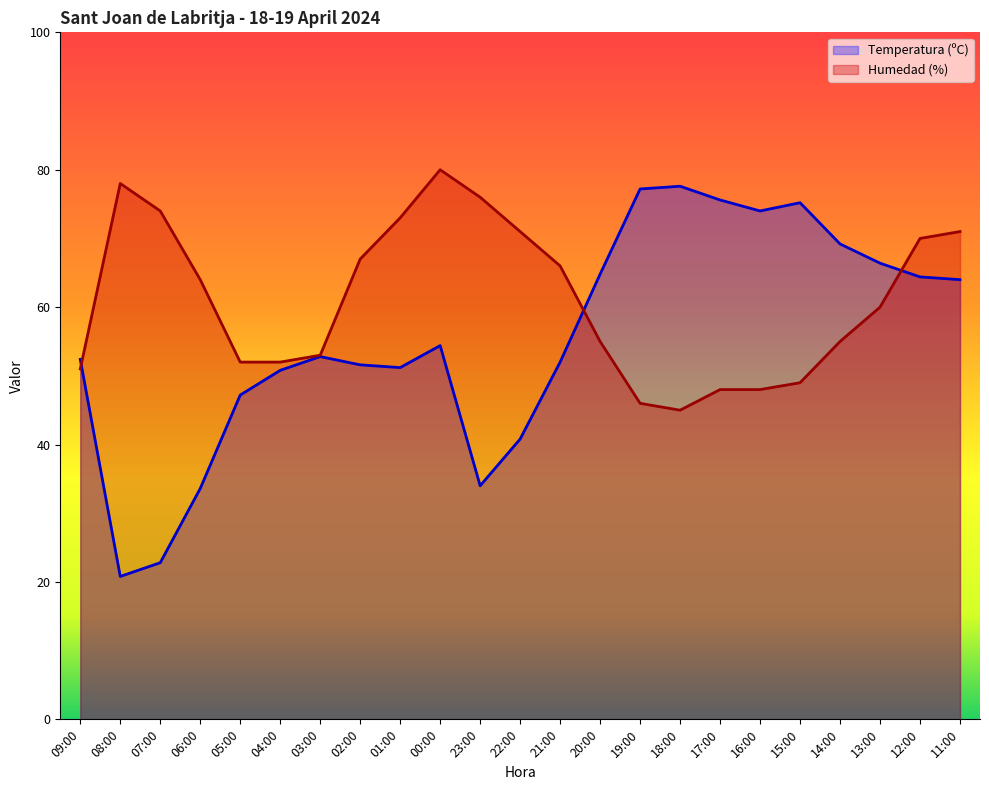

Reading left to right, transcribe all the data shown in this chart.

Temperatura (ºC): 09:00=52.4	08:00=20.8	07:00=22.8	06:00=33.6	05:00=47.2	04:00=50.8	03:00=52.8	02:00=51.6	01:00=51.2	00:00=54.4	23:00=34.0	22:00=40.8	21:00=52.0	20:00=64.8	19:00=77.2	18:00=77.6	17:00=75.6	16:00=74.0	15:00=75.2	14:00=69.2	13:00=66.4	12:00=64.4	11:00=64.0
Humedad (%): 09:00=51.0	08:00=78.0	07:00=74.0	06:00=64.0	05:00=52.0	04:00=52.0	03:00=53.0	02:00=67.0	01:00=73.0	00:00=80.0	23:00=76.0	22:00=71.0	21:00=66.0	20:00=55.0	19:00=46.0	18:00=45.0	17:00=48.0	16:00=48.0	15:00=49.0	14:00=55.0	13:00=60.0	12:00=70.0	11:00=71.0